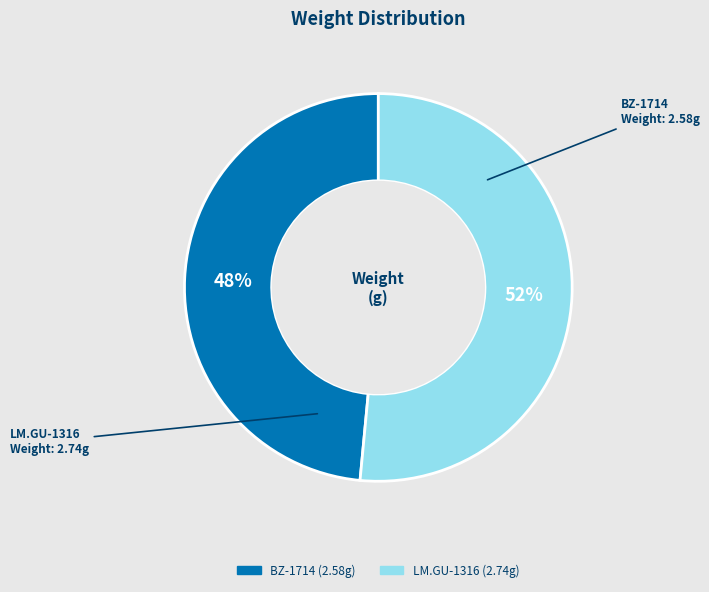

What is the largest slice in the pie chart?

LM.GU-1316